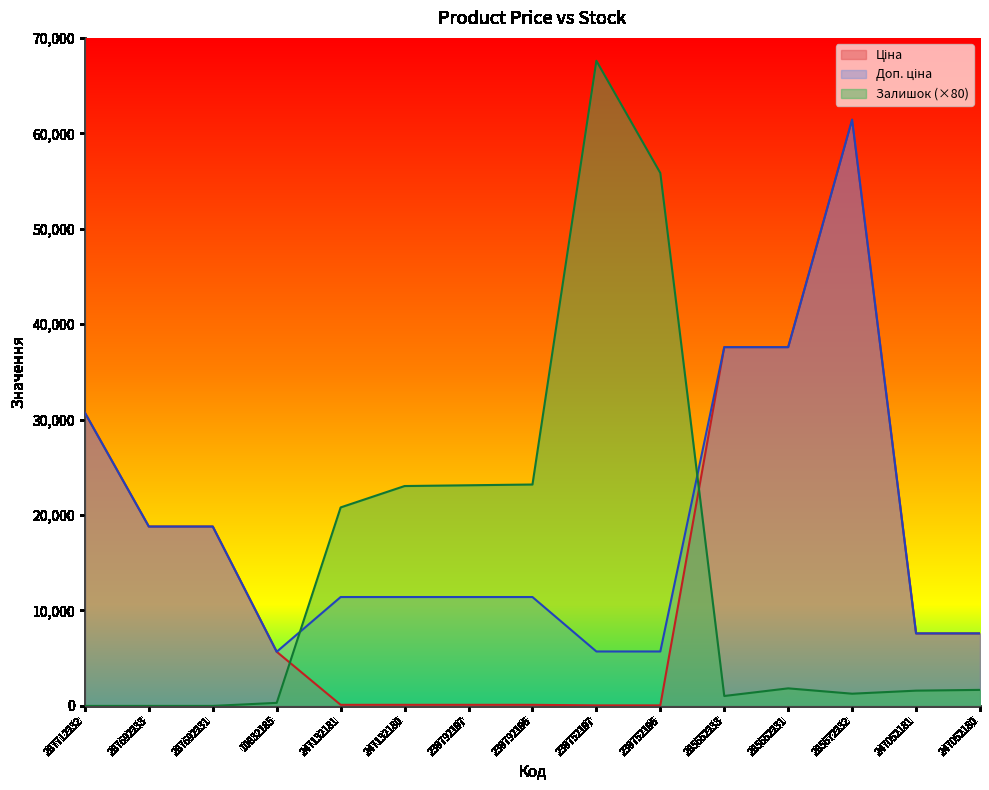

Reading left to right, list all the values displayed in this chart.

Ціна: 287712232=30717.1	287692233=18796.8	287692231=18796.8	10832185=5673.8	247132181=114.1	247132180=114.1	239792197=114.1	239792196=114.1	239752197=57.0	239752196=57.0	285652233=37593.6	285652231=37593.6	285672232=61434.3	247052181=7596.5	247052180=7596.5
Доп. ціна: 287712232=30717.1	287692233=18796.8	287692231=18796.8	10832185=5673.8	247132181=11410.0	247132180=11410.0	239792197=11410.0	239792196=11410.0	239752197=5705.0	239752196=5705.0	285652233=37593.6	285652231=37593.6	285672232=61434.3	247052181=7596.5	247052180=7596.5
Залишок: 287712232=0.0	287692233=0.0	287692231=0.0	10832185=320.0	247132181=20800.0	247132180=23040.0	239792197=23120.0	239792196=23200.0	239752197=67600.0	239752196=55840.0	285652233=1040.0	285652231=1840.0	285672232=1280.0	247052181=1600.0	247052180=1680.0